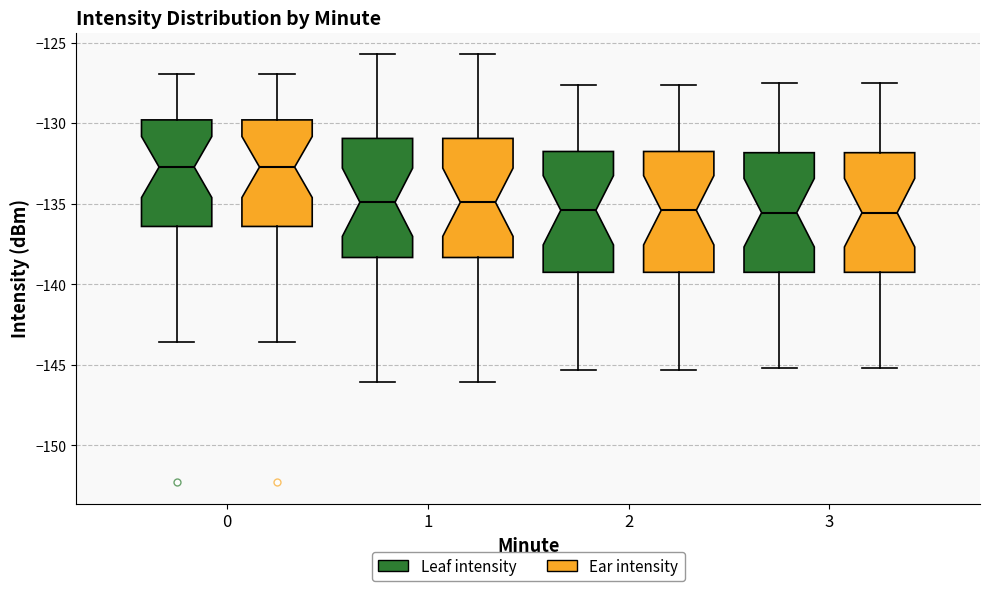

Reading left to right, transcribe this box plot: for each box, give where its median line is, the range the box spans, and where its two whiskers end, as read against the y-axis. The values are not printed on the chart, so give them approximately, as read against the axis.

0 (Leaf intensity): median -132.5, box -136.5 to -130.0, whiskers -143.5 to -127.0
0 (Ear intensity): median -132.5, box -136.5 to -130.0, whiskers -143.5 to -127.0
1 (Leaf intensity): median -135.0, box -138.5 to -131.0, whiskers -146.0 to -125.5
1 (Ear intensity): median -135.0, box -138.5 to -131.0, whiskers -146.0 to -125.5
2 (Leaf intensity): median -135.5, box -139.0 to -131.5, whiskers -145.5 to -127.5
2 (Ear intensity): median -135.5, box -139.0 to -131.5, whiskers -145.5 to -127.5
3 (Leaf intensity): median -135.5, box -139.0 to -132.0, whiskers -145.0 to -127.5
3 (Ear intensity): median -135.5, box -139.0 to -132.0, whiskers -145.0 to -127.5